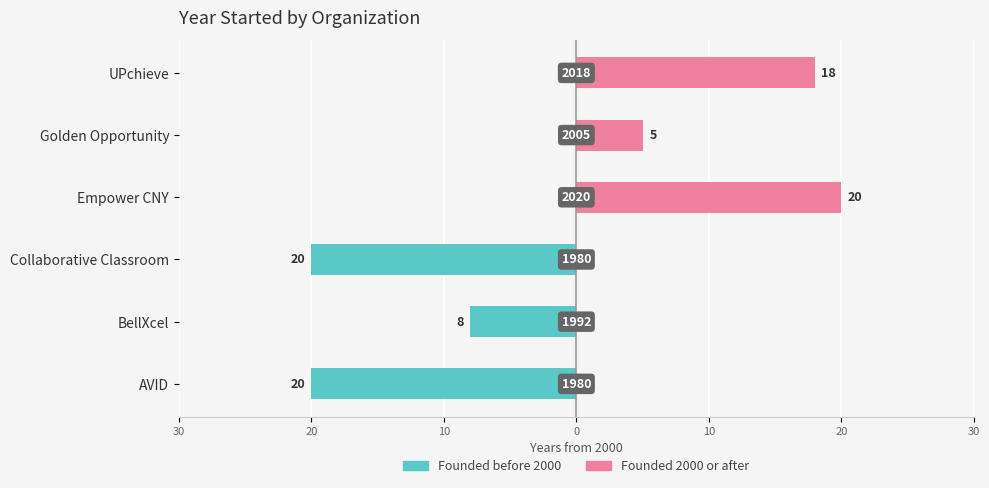

Reading left to right, transcribe all the data shown in this chart.

Founded before 2000: -20	-8	-20	0	0	0
Founded 2000 or after: 0	0	0	20	5	18